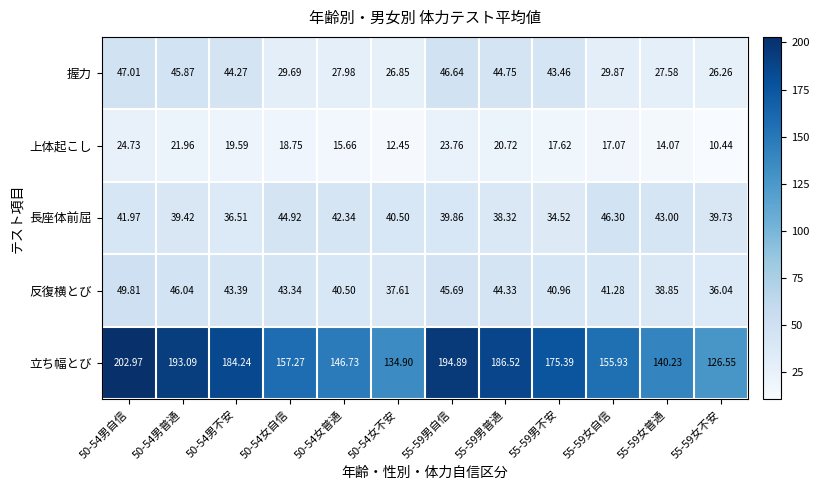

Which series has the largest total across all categories?

立ち幅とび